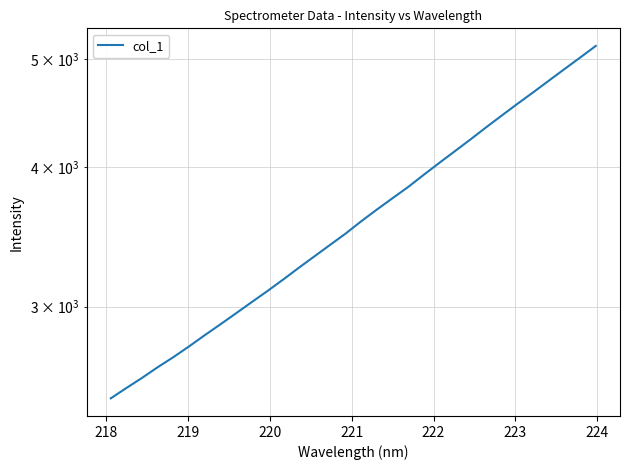

What is the difference between the maximum and minimum values?

2659.2